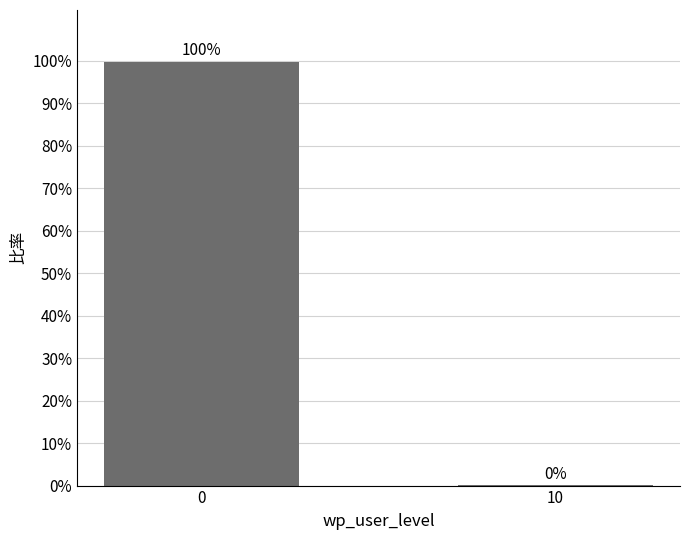

What is the difference between the values at 10 and 0?

1.0